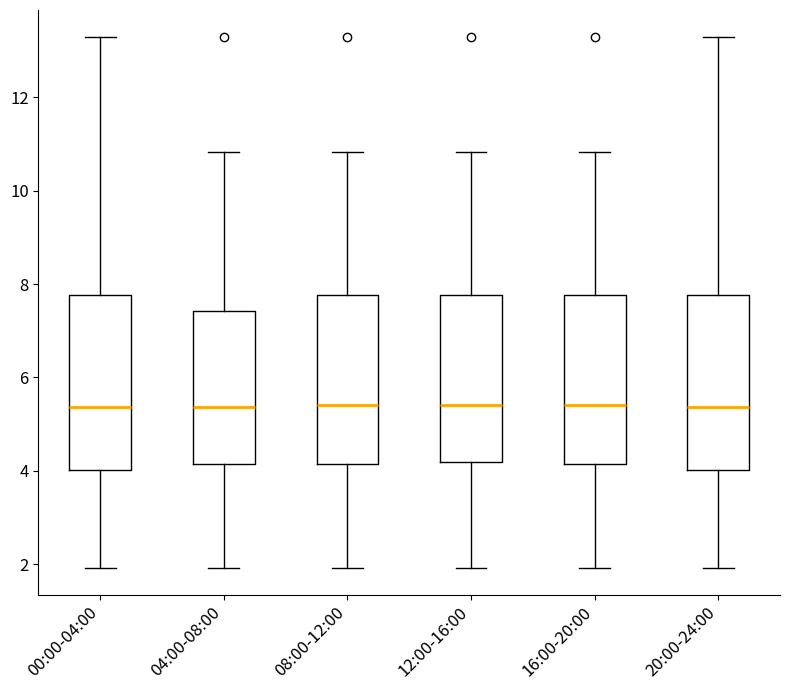

Reading left to right, transcribe this box plot: for each box, give where its median line is, the range the box spans, and where its two whiskers end, as read against the y-axis. The values are not printed on the chart, so give them approximately, as read against the axis.

00:00-04:00: median 5.4, box 4.0 to 7.8, whiskers 2.0 to 13.4
04:00-08:00: median 5.4, box 4.2 to 7.4, whiskers 2.0 to 10.8
08:00-12:00: median 5.4, box 4.2 to 7.8, whiskers 2.0 to 10.8
12:00-16:00: median 5.4, box 4.2 to 7.8, whiskers 2.0 to 10.8
16:00-20:00: median 5.4, box 4.2 to 7.8, whiskers 2.0 to 10.8
20:00-24:00: median 5.4, box 4.0 to 7.8, whiskers 2.0 to 13.4